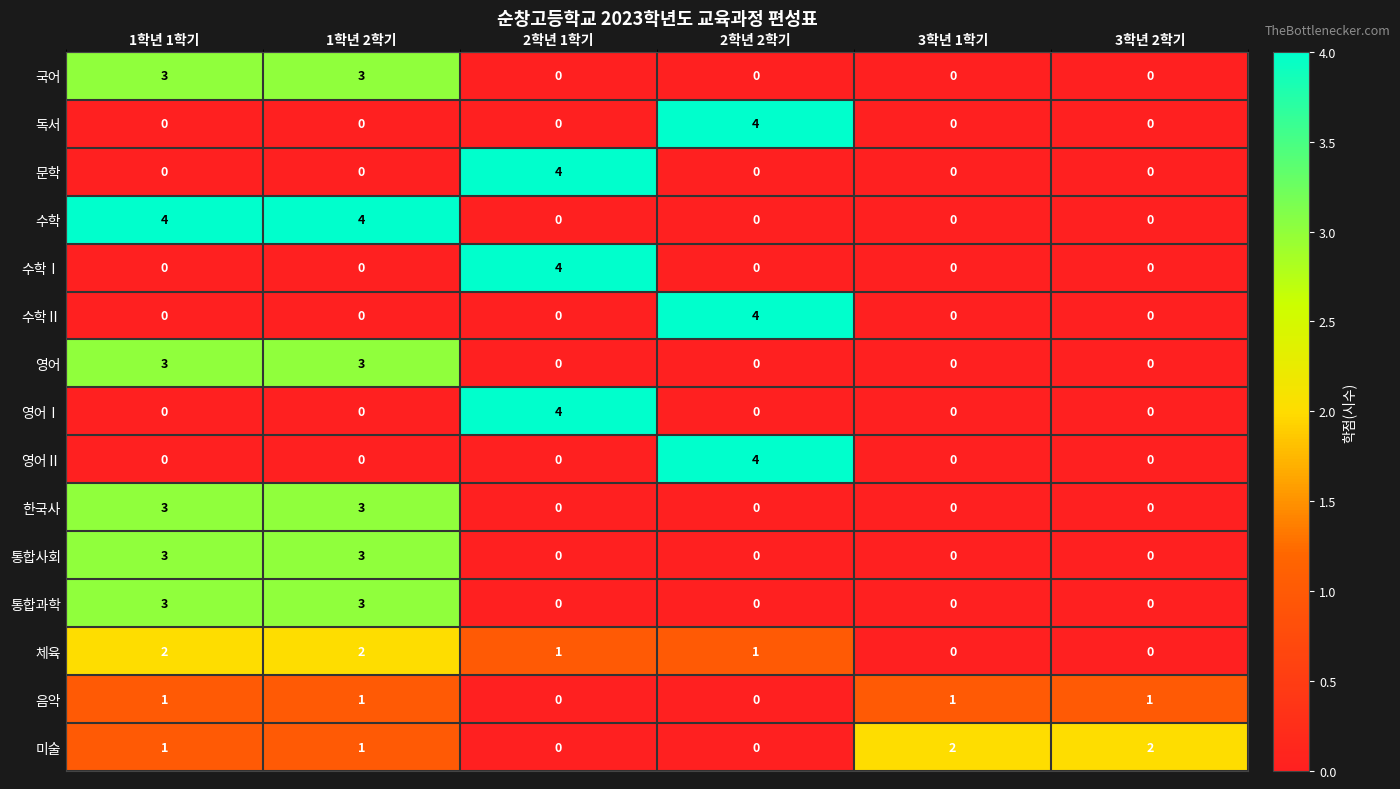

Which series has the largest total across all categories?

수학